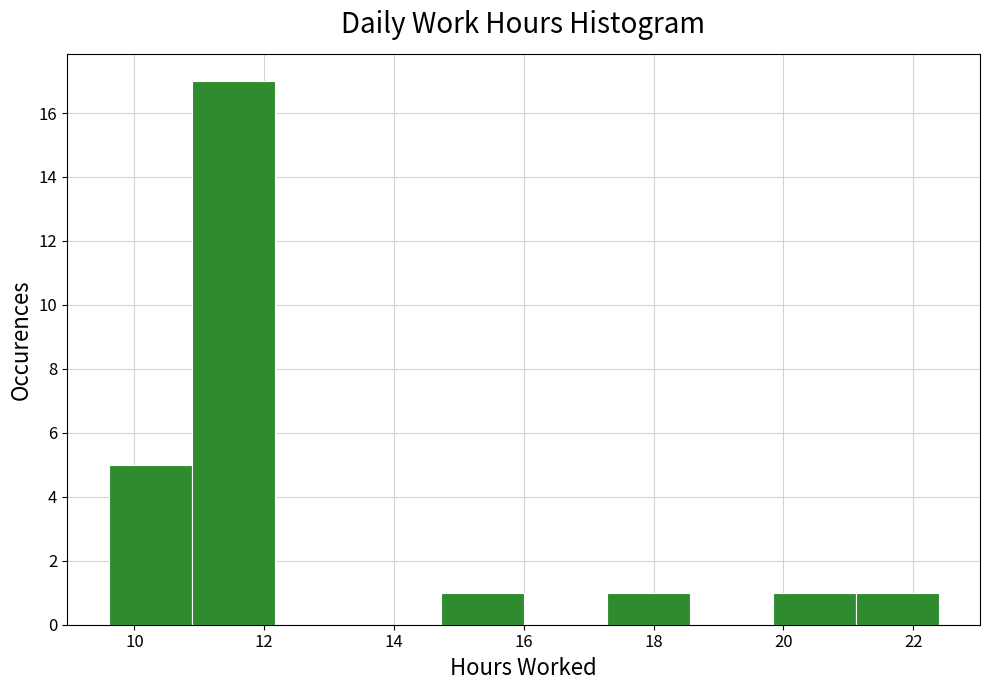

Reading left to right, list every bar in this chart as the range it spans on the x-axis followed by its height. Neither the bar edges nor the heights are printed on the chart, so give them approximately, as read against the axes.

9.6 to 10.8: 5
10.8 to 12.2: 17
12.2 to 13.4: 0
13.4 to 14.8: 0
14.8 to 16.0: 1
16.0 to 17.2: 0
17.2 to 18.6: 1
18.6 to 19.8: 0
19.8 to 21.2: 1
21.2 to 22.4: 1